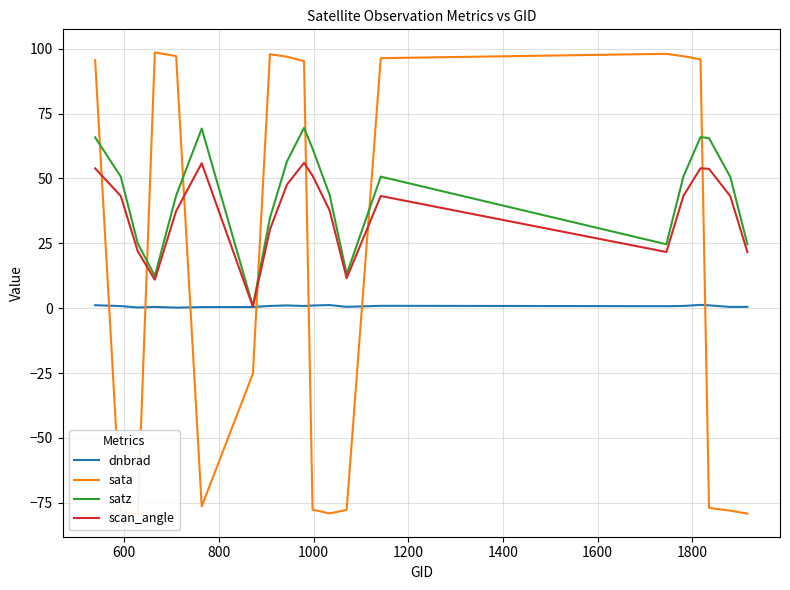

What is the highest value of the scan_angle series?

56.0